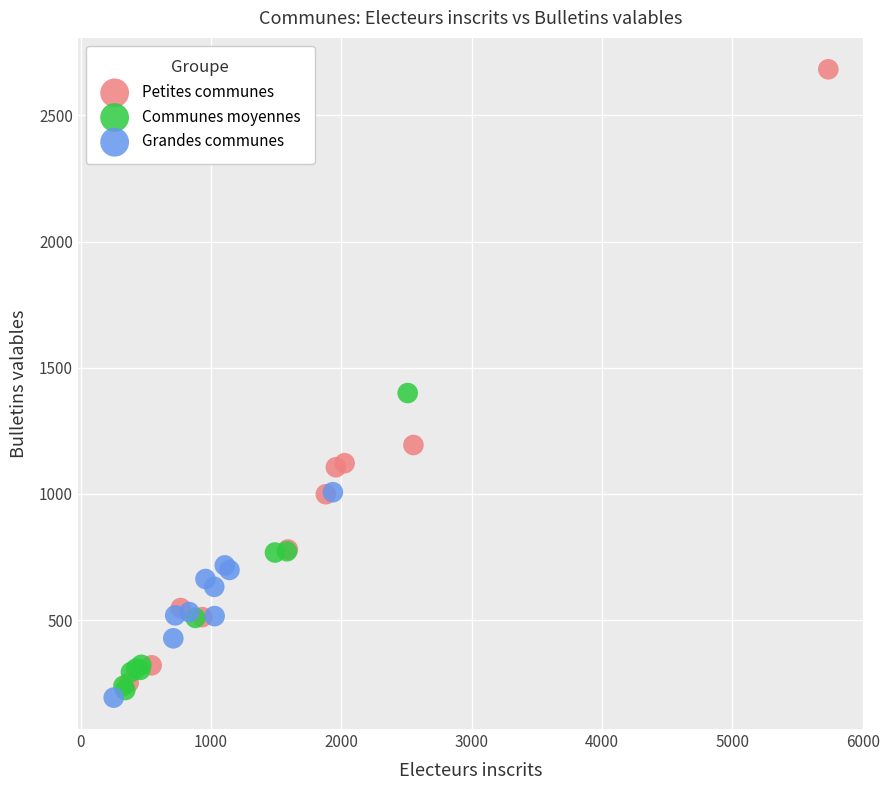

Which series has the largest Y range (max minus min)?

Petites communes